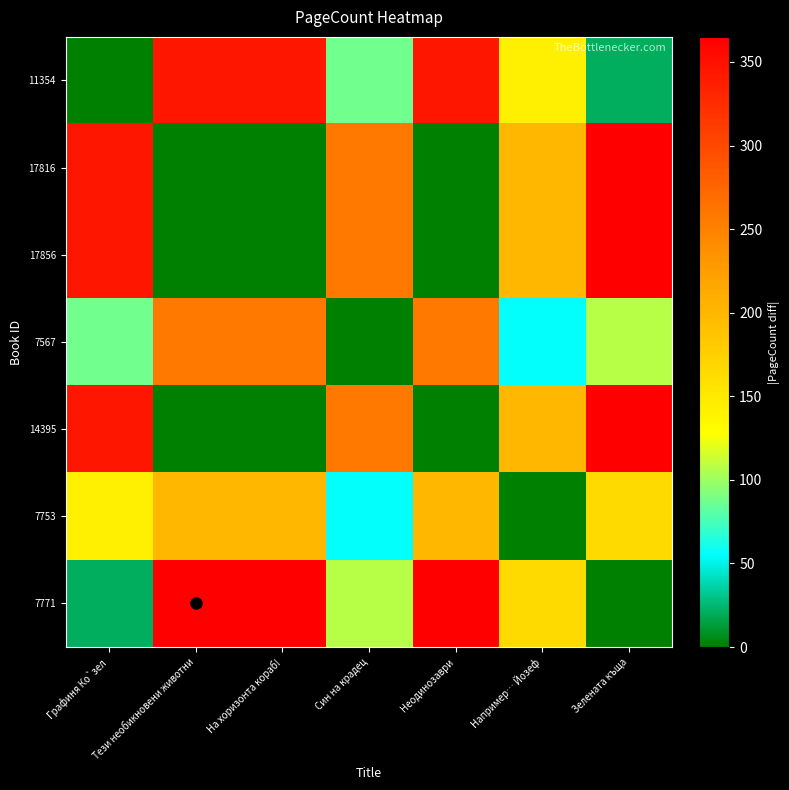

Between На хоризонта кораб! and Зелената къща, which series saw the biggest shift?

17816